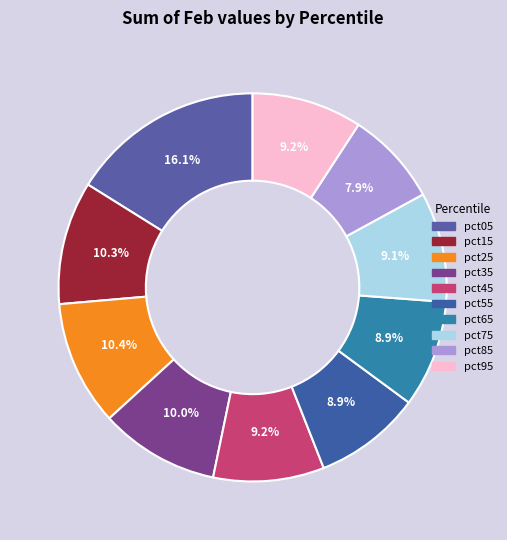

How many slices are in this pie chart?

10